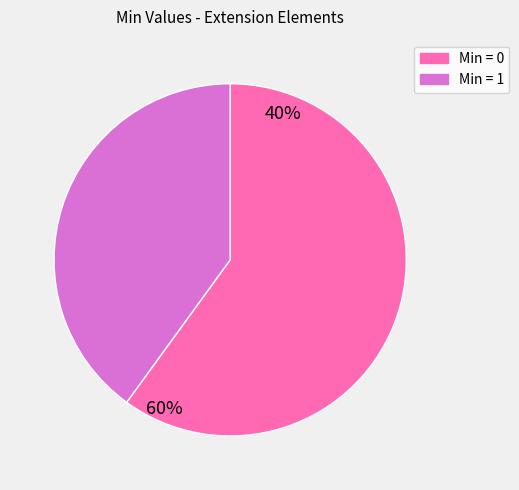

Count the number of slices in the pie.

2